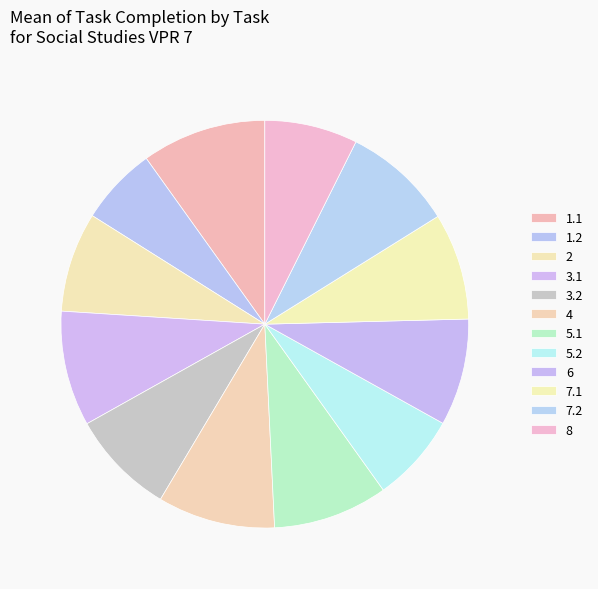

Rank the categories by value from lowest to highest.

1.2, 5.2, 8, 2, 3.2, 7.1, 6, 7.2, 5.1, 3.1, 4, 1.1